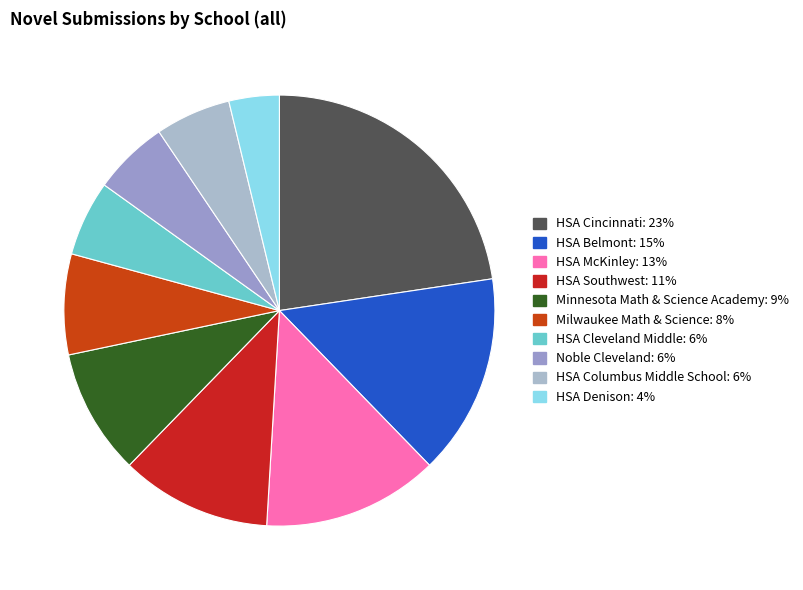

Combined, do Noble Cleveland and Milwaukee Math & Science account for over 50%?

No